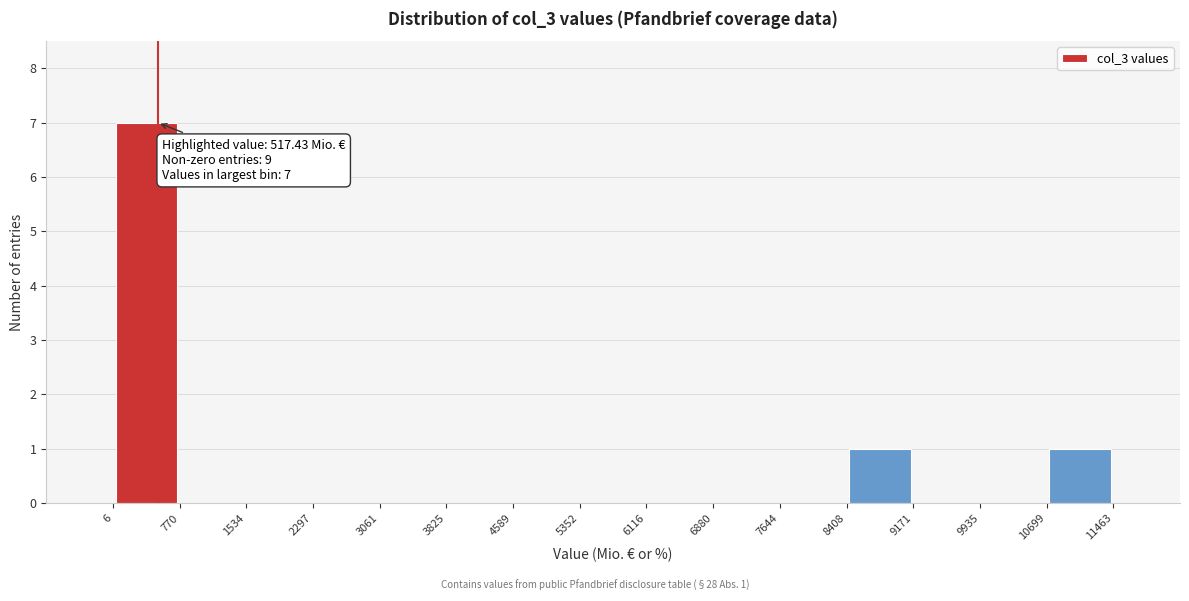

Over which range of the x-axis is the bar tallest?

6 to 770